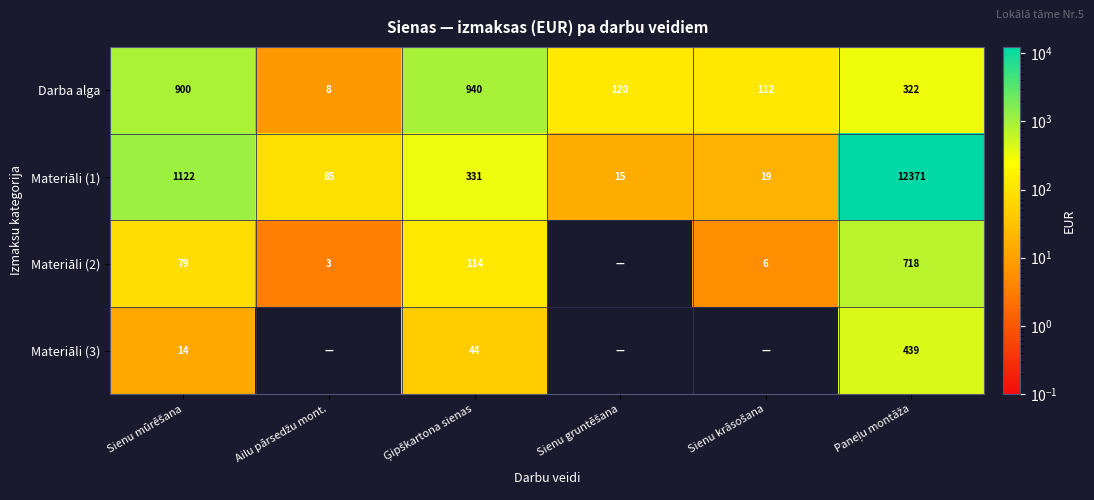

Rank the categories by Materiāli (3) value from lowest to highest.

Ailu pārsedžu mont., Sienu gruntēšana, Sienu krāsošana, Sienu mūrēšana, Ģipškartona sienas, Paneļu montāža